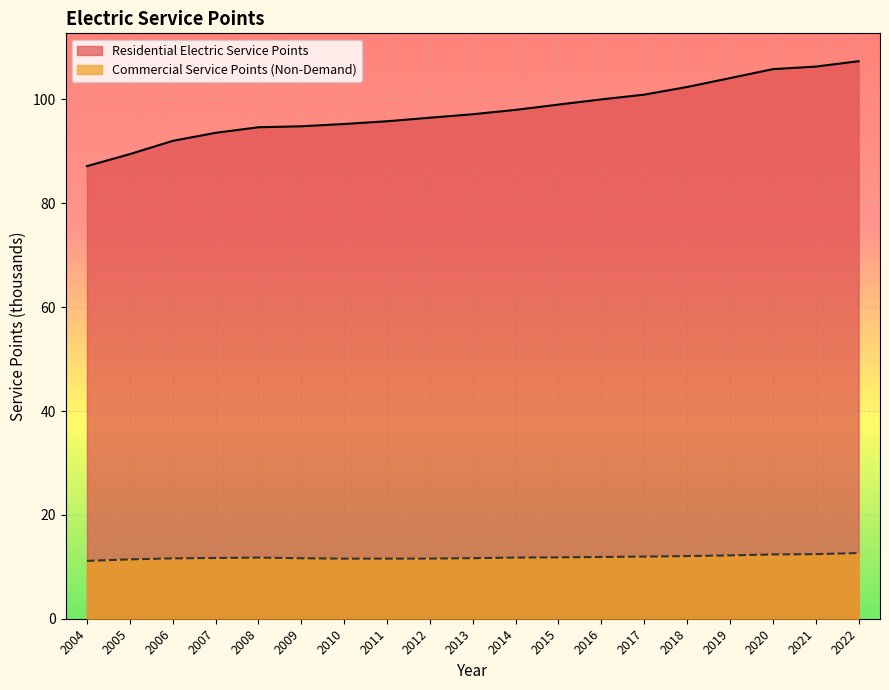

What is the minimum value shown in the chart?

11.1